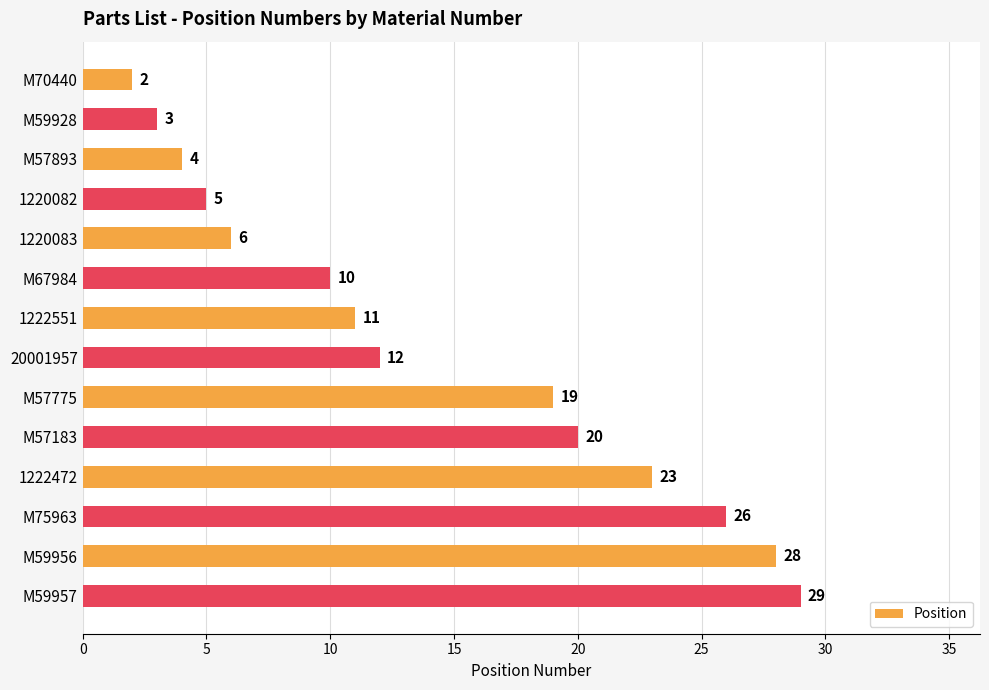

What is the label of the 10th bar from the top?

M57183